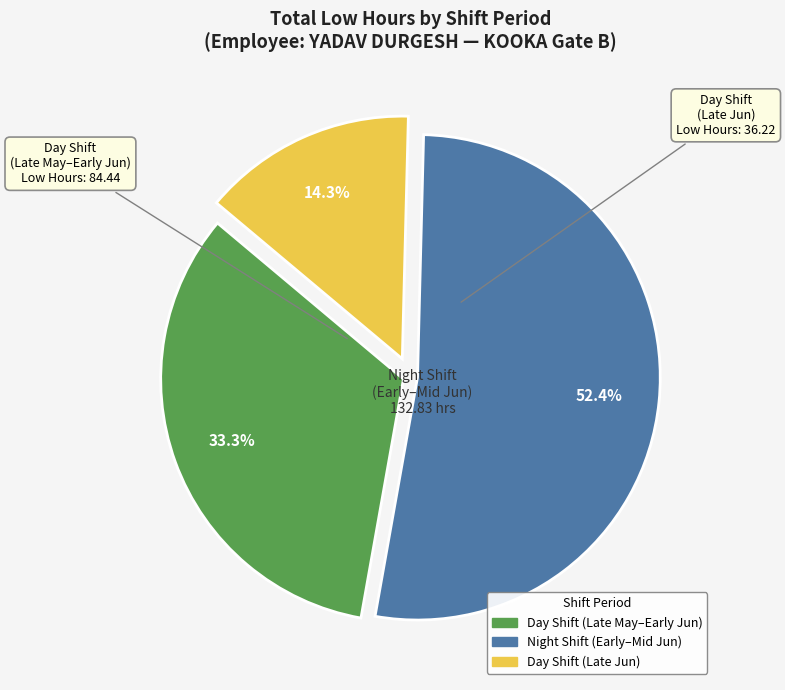

Count the number of slices in the pie.

3